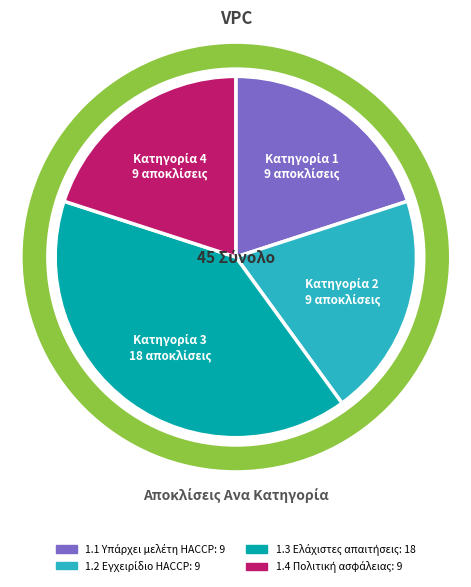

Rank the categories by value from highest to lowest.

1.3 Ελάχιστες απαιτήσεις, 1.1 Υπάρχει μελέτη HACCP, 1.2 Εγχειρίδιο HACCP, 1.4 Πολιτική ασφάλειας